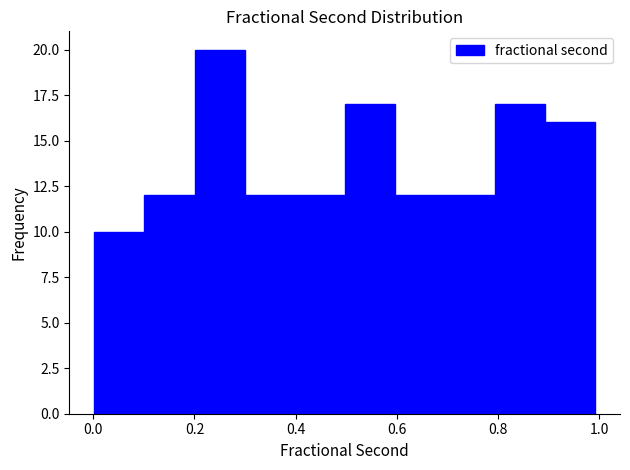

Reading left to right, list every bar in this chart as the range it spans on the x-axis followed by its height. Neither the bar edges nor the heights are printed on the chart, so give them approximately, as read against the axes.

0.0 to 0.1: 10
0.1 to 0.2: 12
0.2 to 0.3: 20
0.3 to 0.4: 12
0.4 to 0.5: 12
0.5 to 0.6: 17
0.6 to 0.7: 12
0.7 to 0.8: 12
0.8 to 0.9: 17
0.9 to 1.0: 16